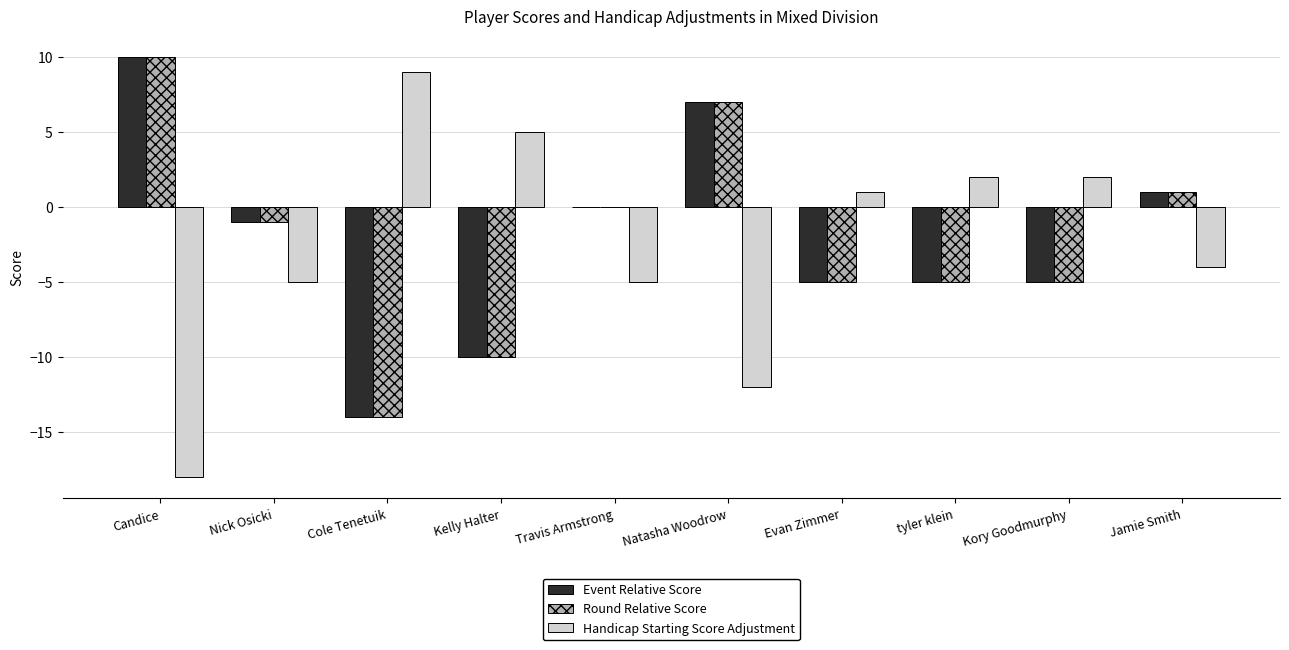

Is the value of Round Relative Score at Kelly Halter greater than the value of Handicap Starting Score Adjustment at Natasha Woodrow?

Yes